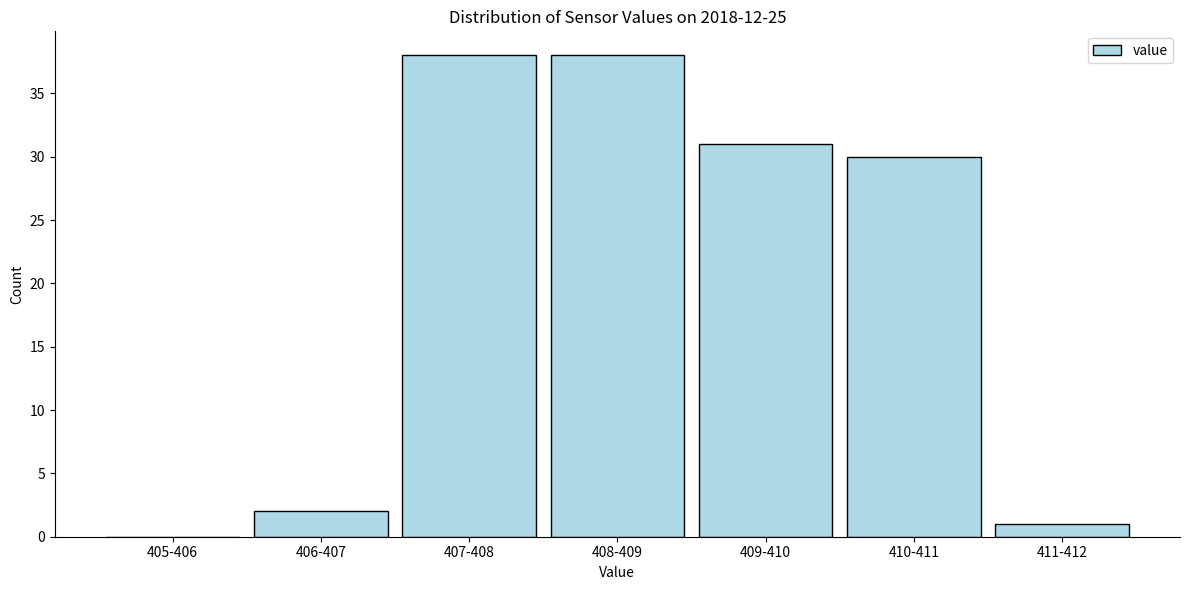

Reading left to right, list all the values displayed in this chart.

405-406=0	406-407=2	407-408=38	408-409=38	409-410=31	410-411=30	411-412=1